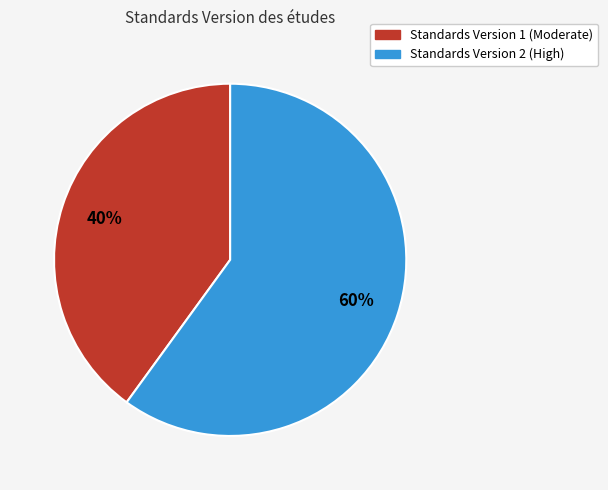

How many slices are in this pie chart?

2